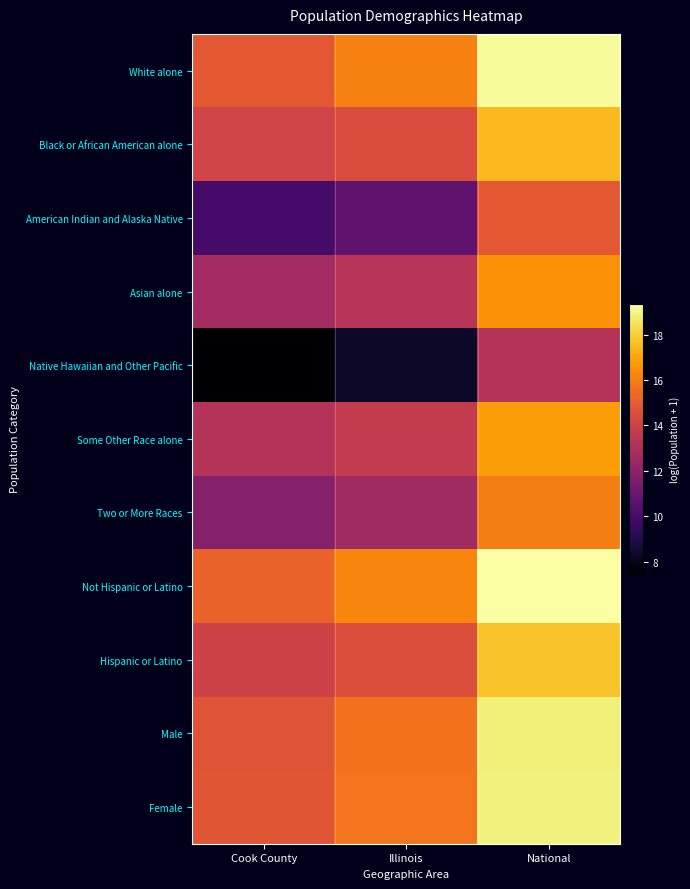

Which series has the largest range (max minus min)?

Native Hawaiian and Other Pacific